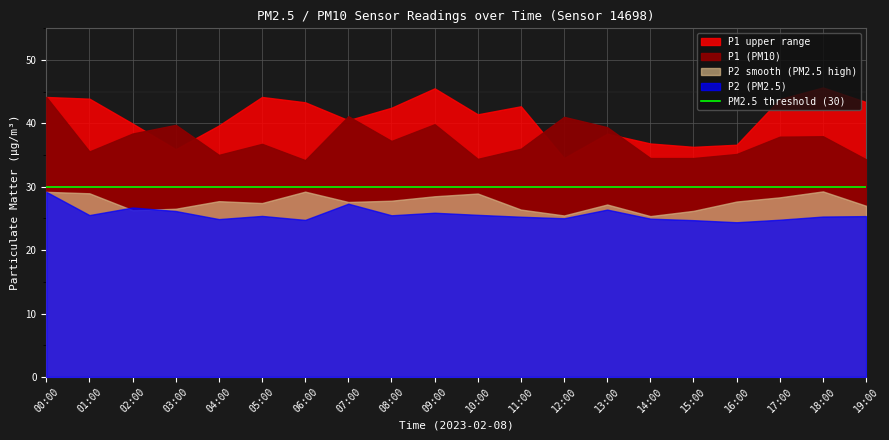

What is the label of the 10th point from the right?

10:00